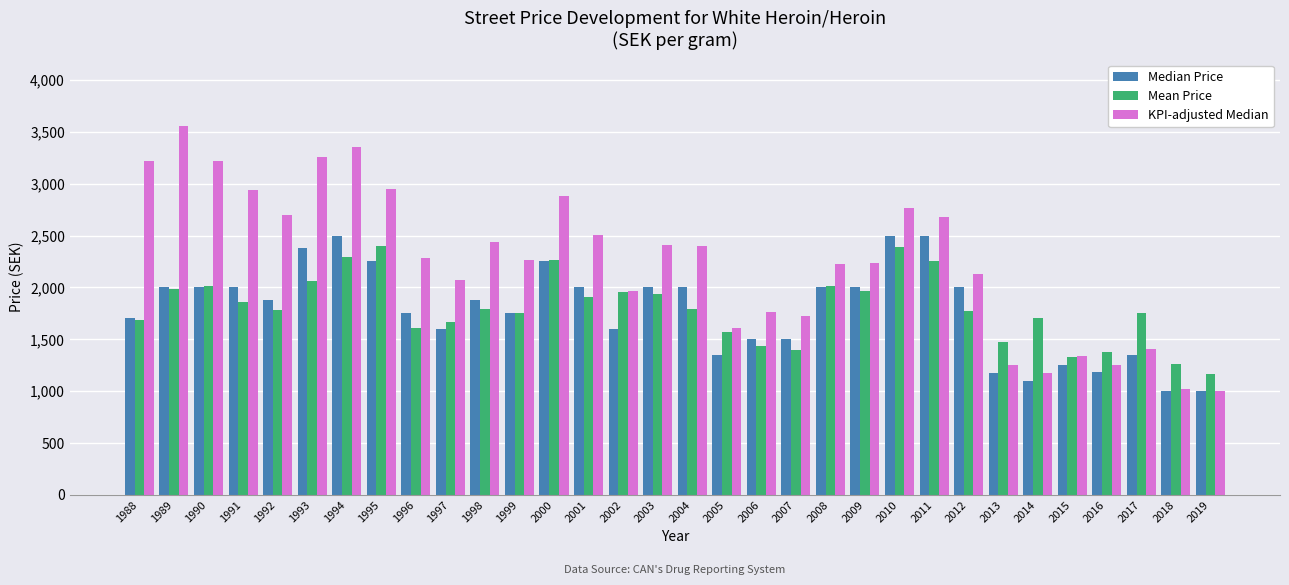

What is the minimum value for KPI-adjusted Median?

1000